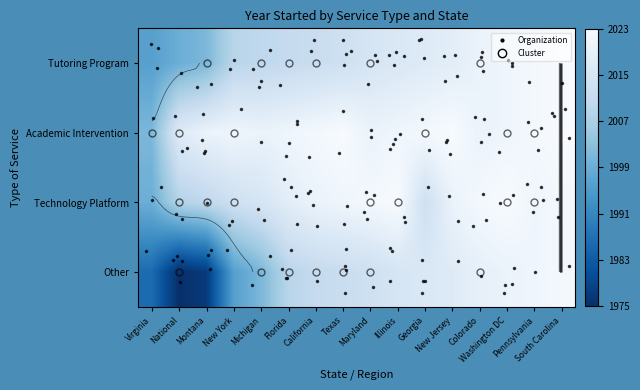

Which series has the widest spread of values?

Other